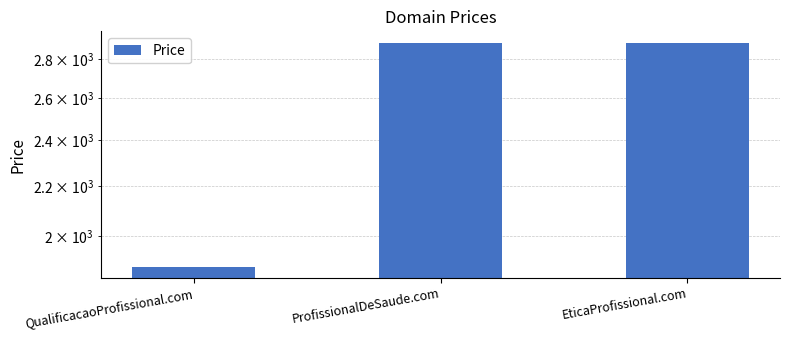

Where is the data nearest to the value 2388?

QualificacaoProfissional.com